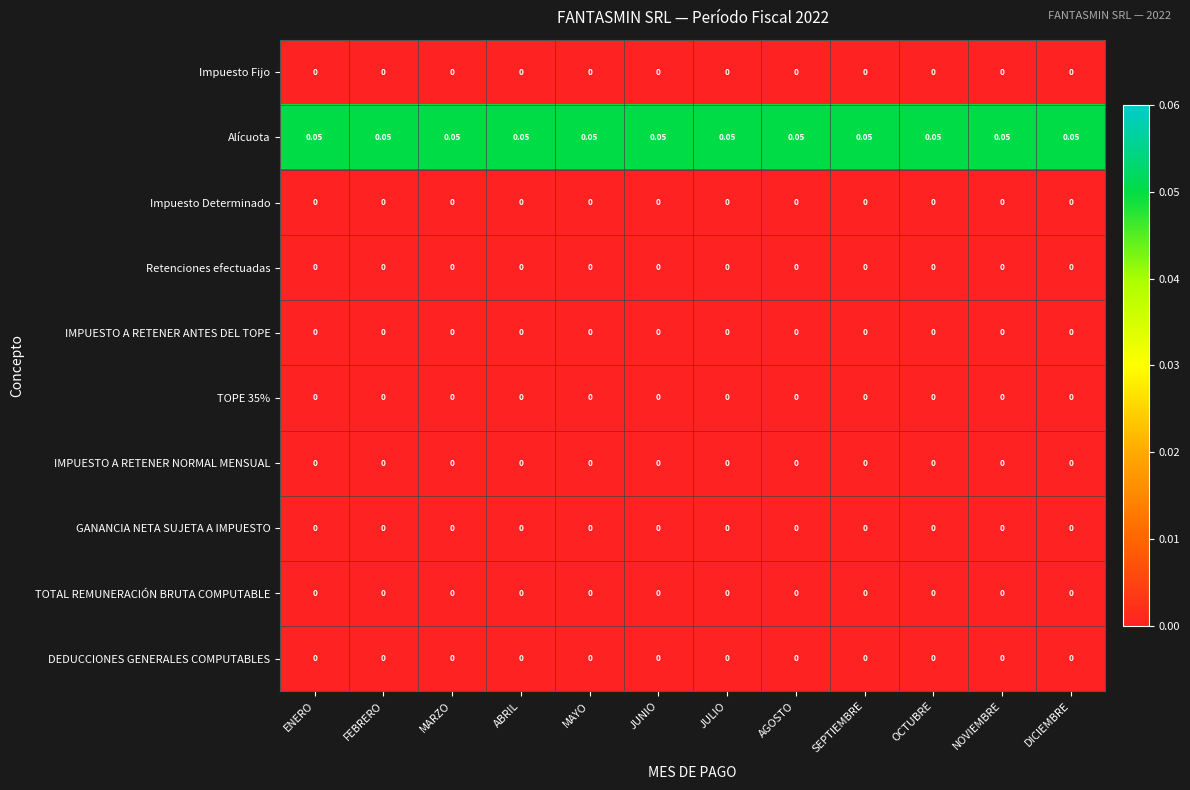

Is the value of Alícuota at MAYO greater than the value of Retenciones efectuadas at MAYO?

Yes